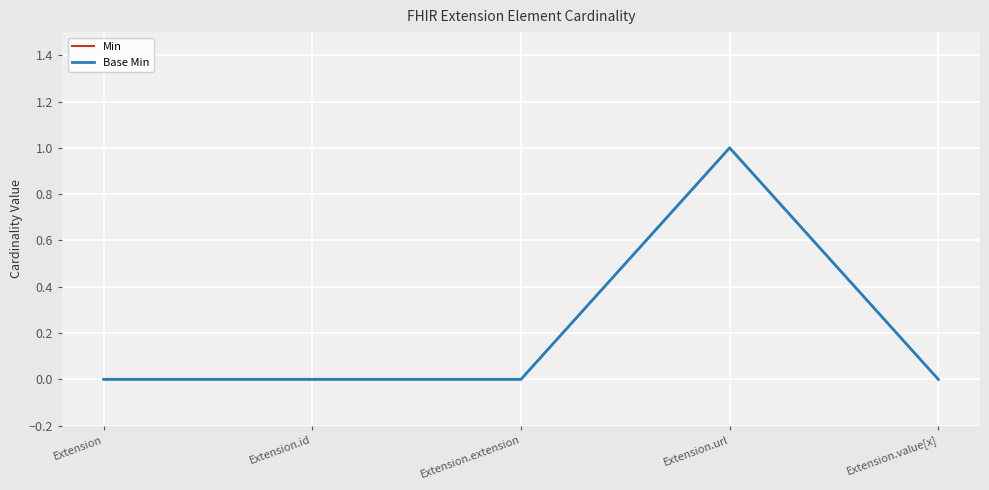

What is the maximum value shown in the chart?

1